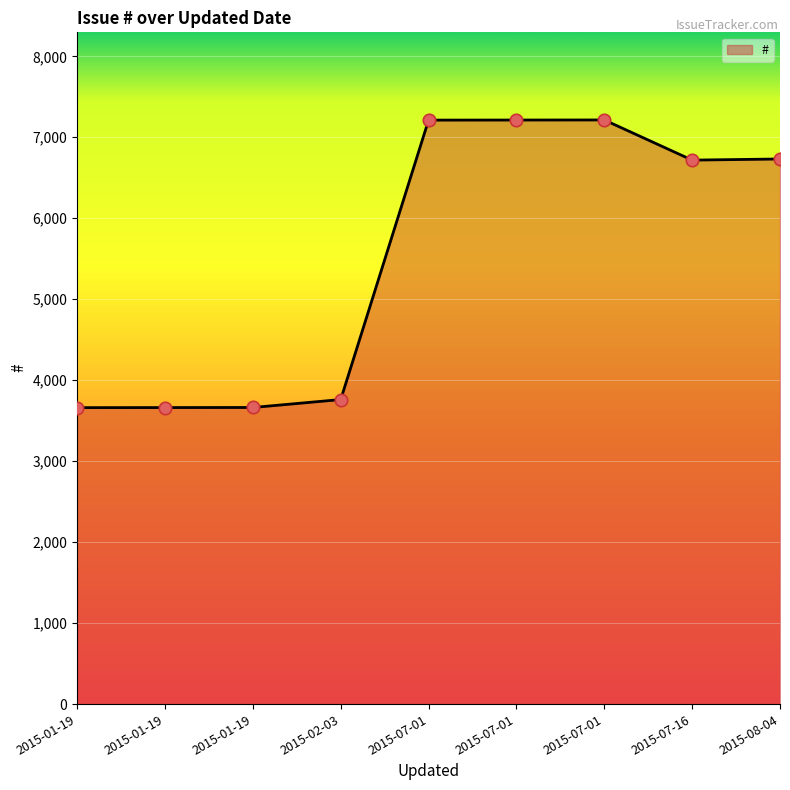

What is the ratio of the value at 2015-07-16 to the value at 2015-02-03?

1.8